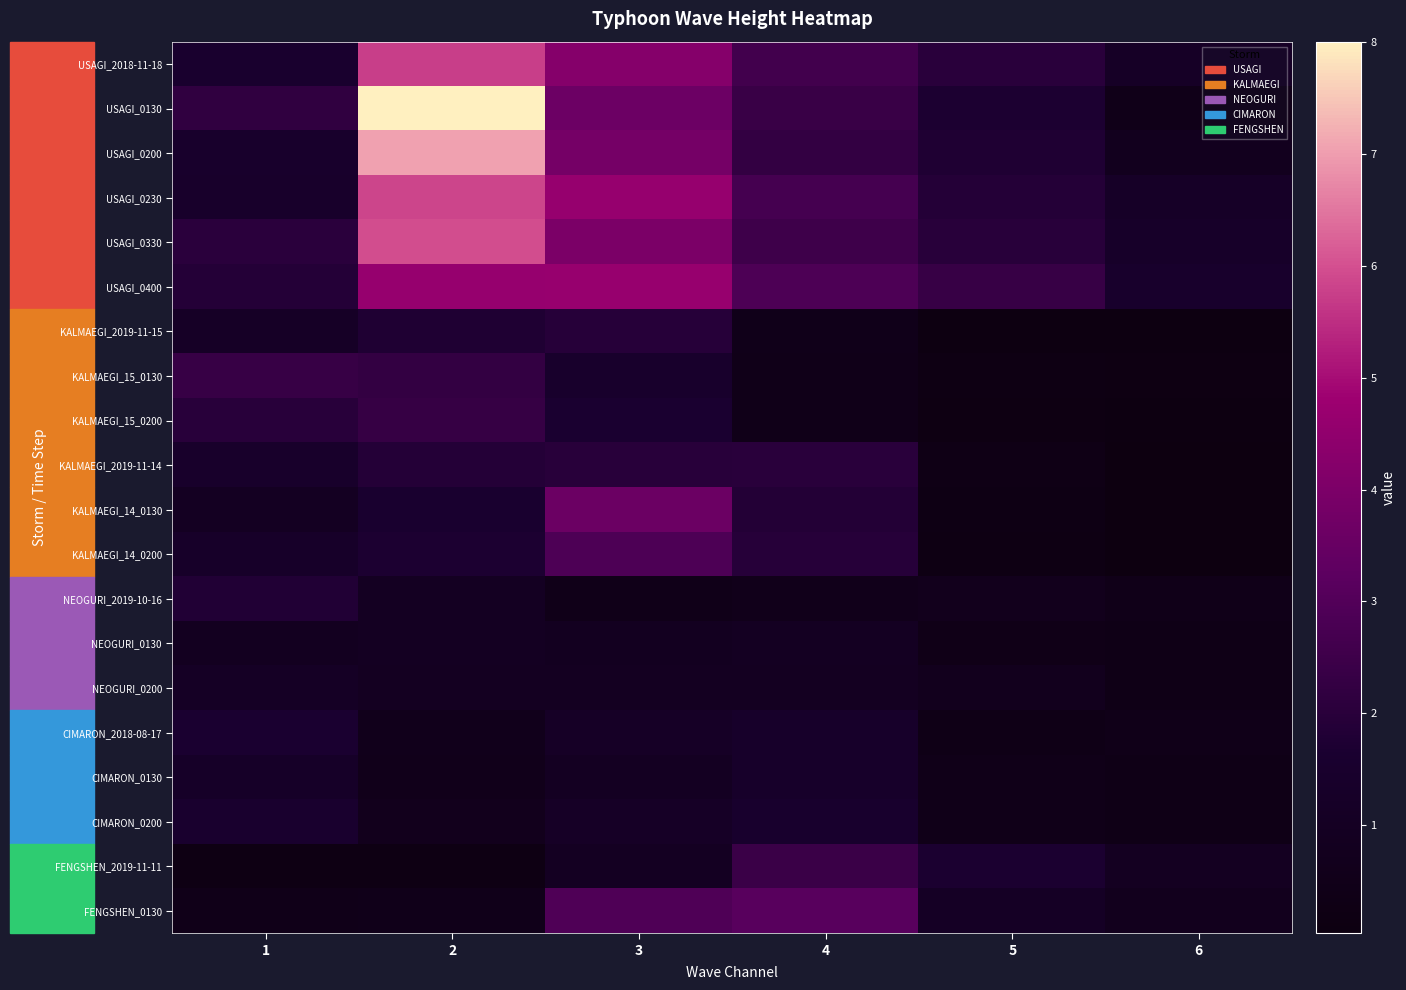

Which series has the largest total across all categories?

USAGI_0130